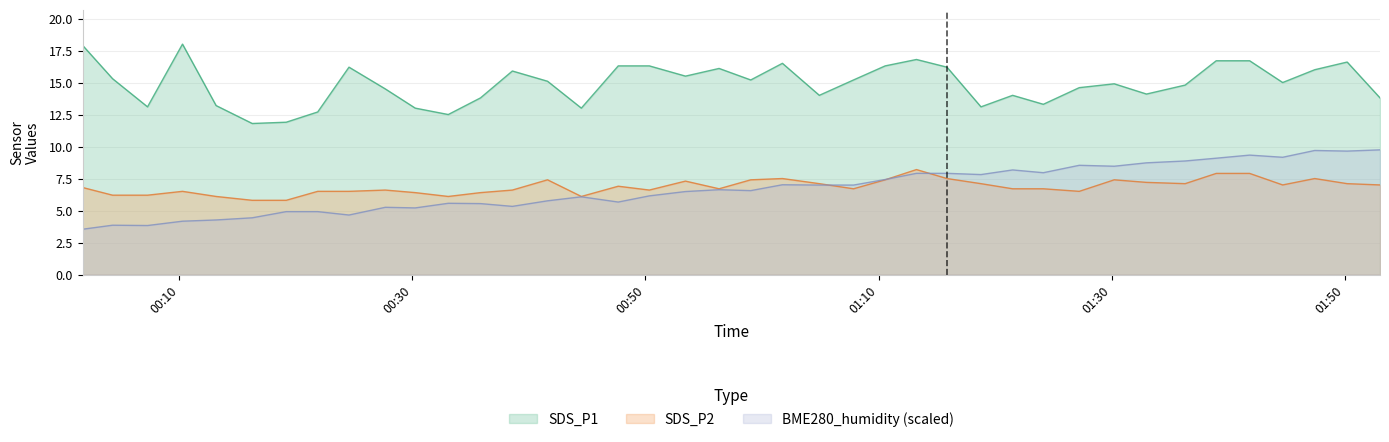

What is the label of the 6th point from the right?

2022/06/03 01:38:58